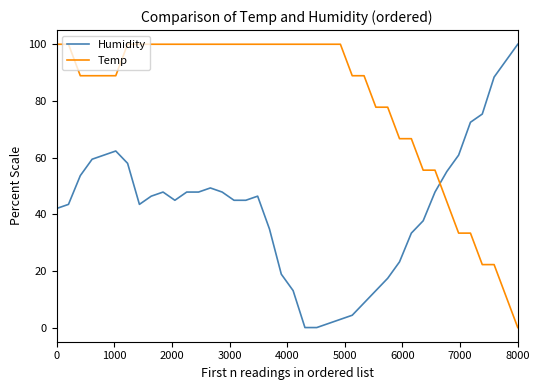

What is the greatest value displayed?

100.0